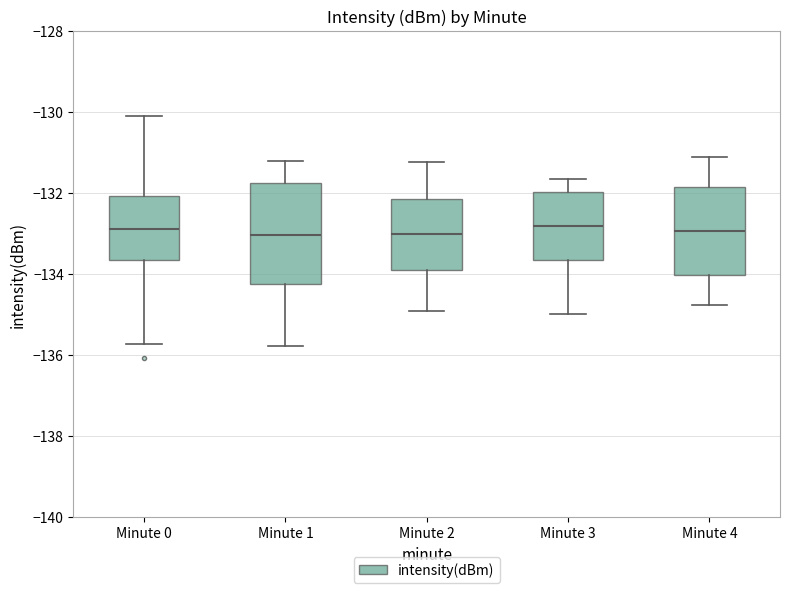

Where is the upper edge of the box for Minute 0 on the y-axis? The values are not printed on the chart, so give them approximately, as read against the axis.

-132.0